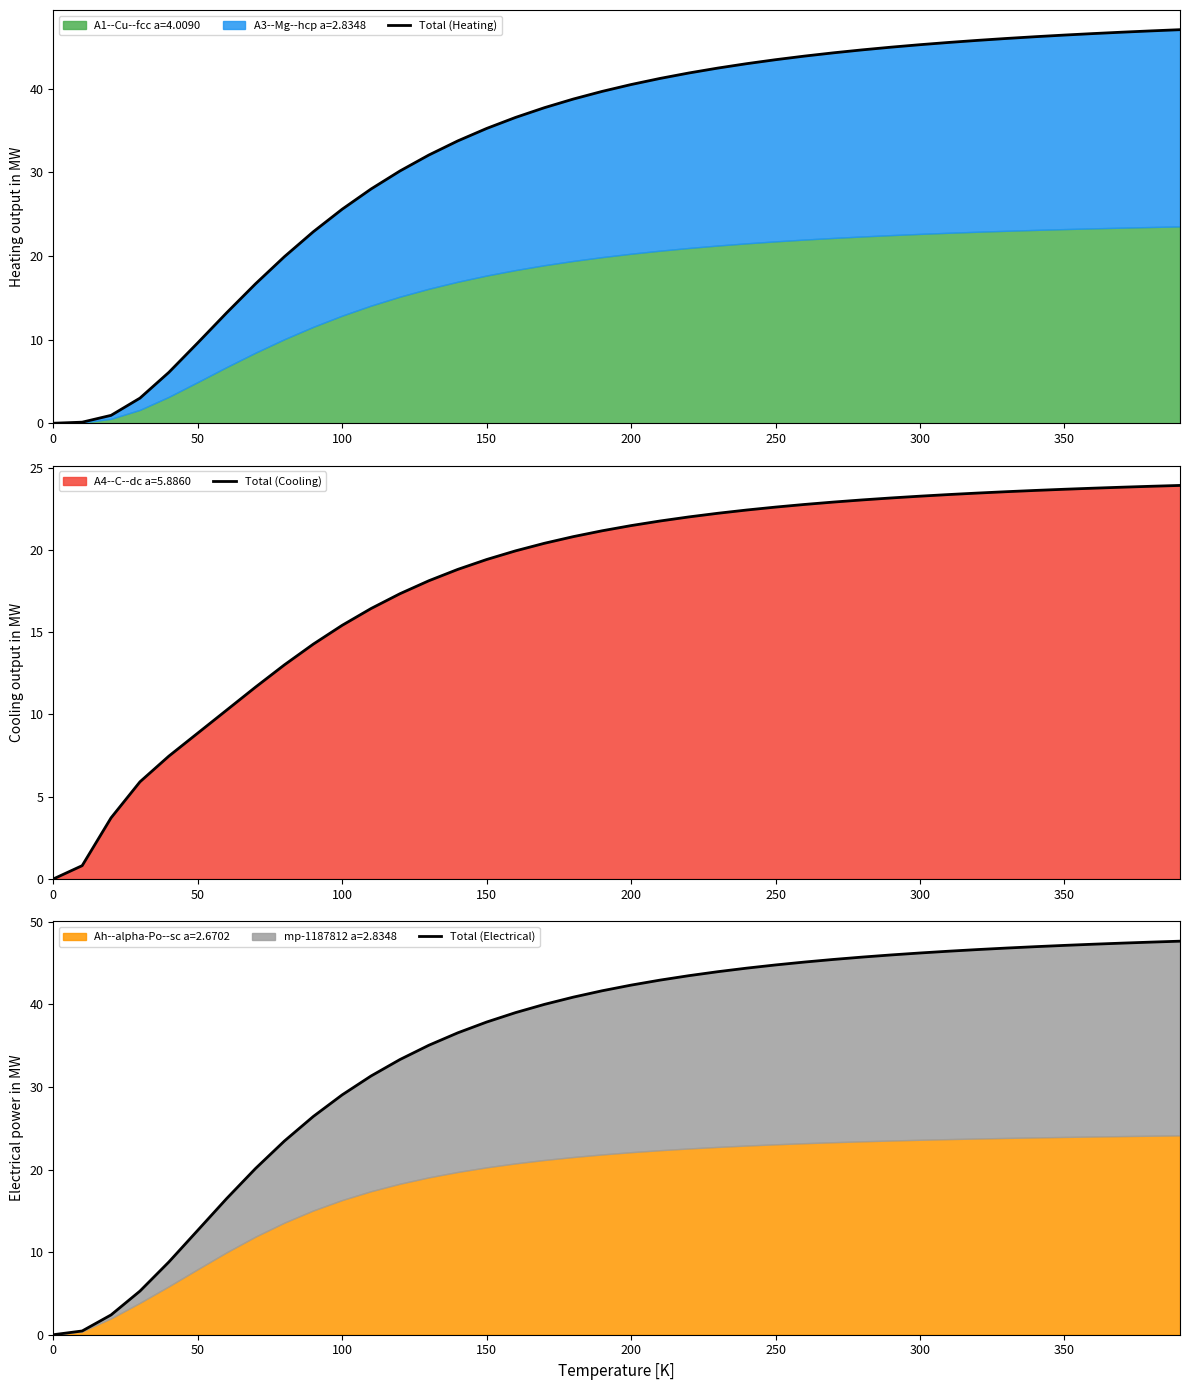

What is the sum of the Total (Cooling) values at 350 and 100?

39.1